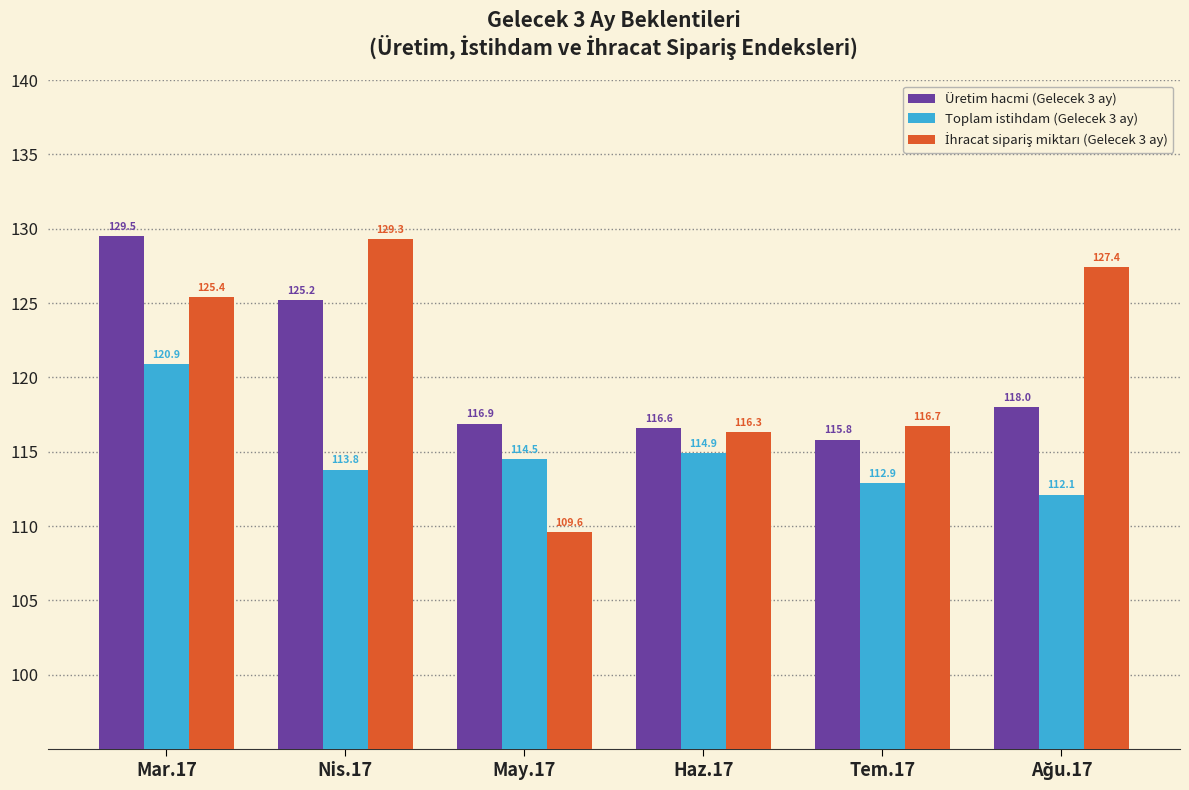

How many series are shown in this chart?

3